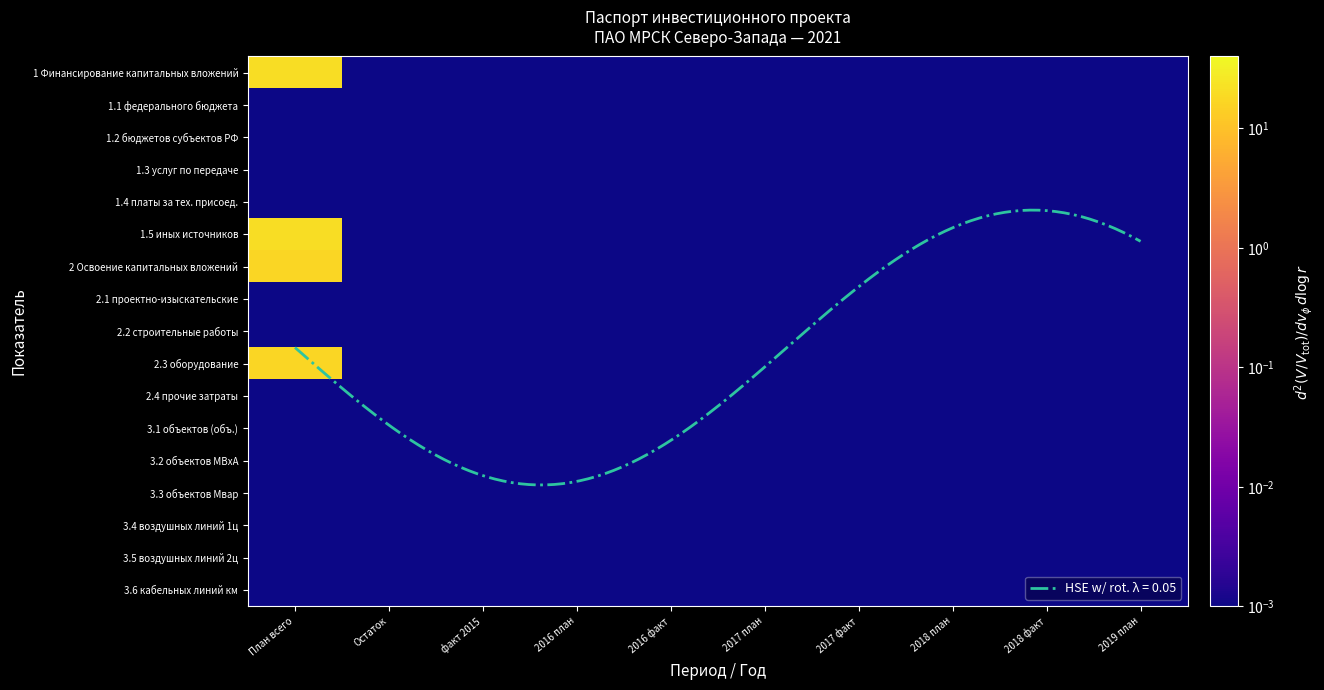

List the labels in order of 2.4 прочие затраты value, largest first.

План всего, Остаток, факт 2015, 2016 план, 2016 факт, 2017 план, 2017 факт, 2018 план, 2018 факт, 2019 план